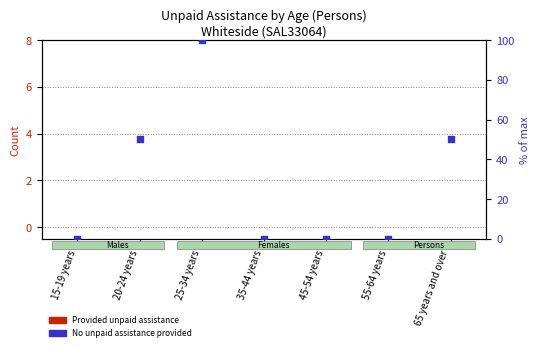

Which series has the largest total across all categories?

No unpaid assistance provided